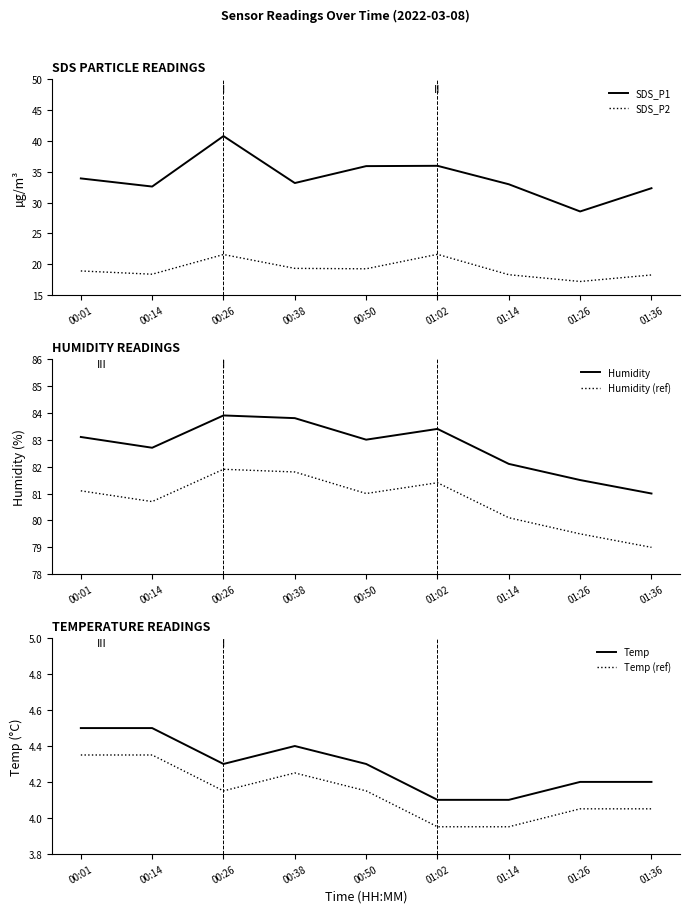

What value does the Temp (ref) series have at 01:26?

4.0